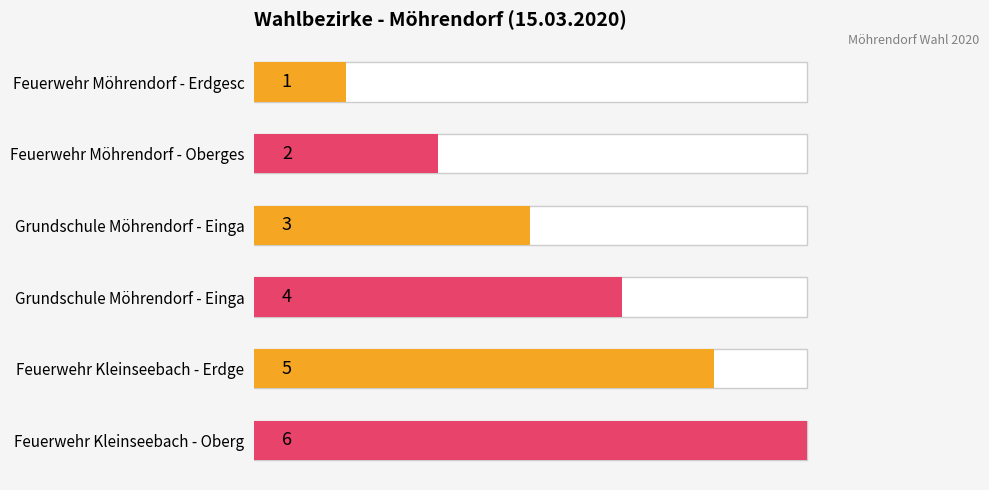

What is the difference between the maximum and minimum values?

5